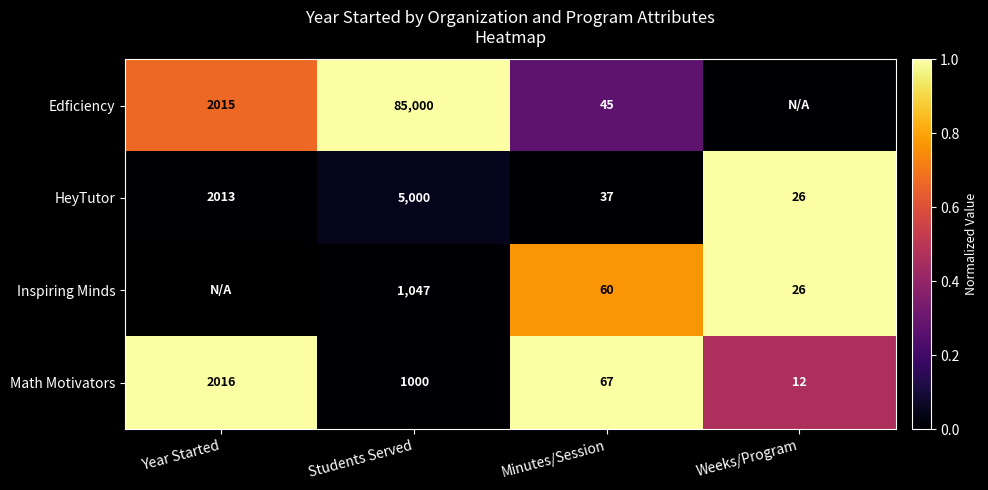

Is the value of Inspiring Minds at Minutes/Session greater than the value of Edficiency at Minutes/Session?

Yes